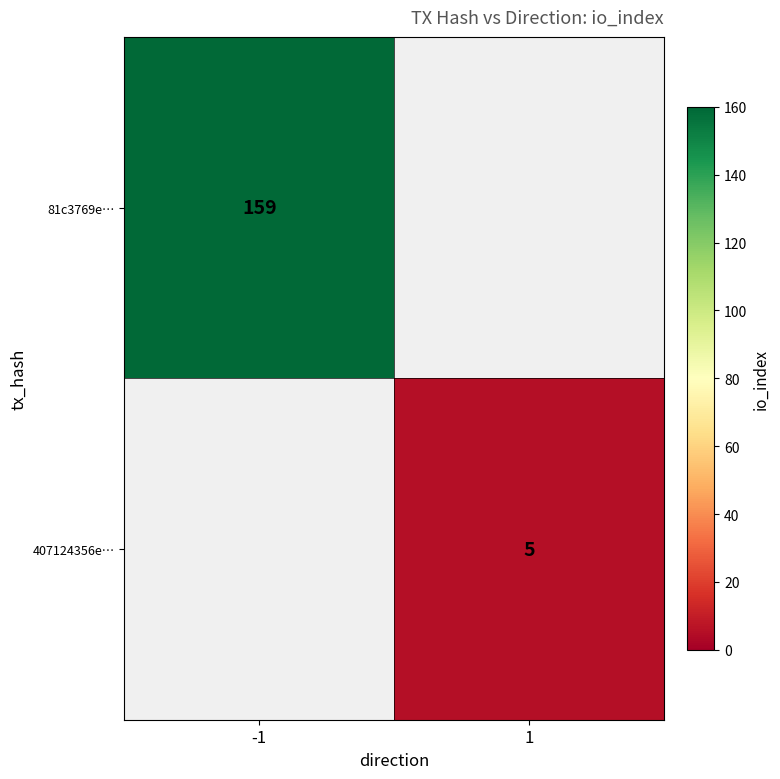

Count the number of categories in the chart.

2